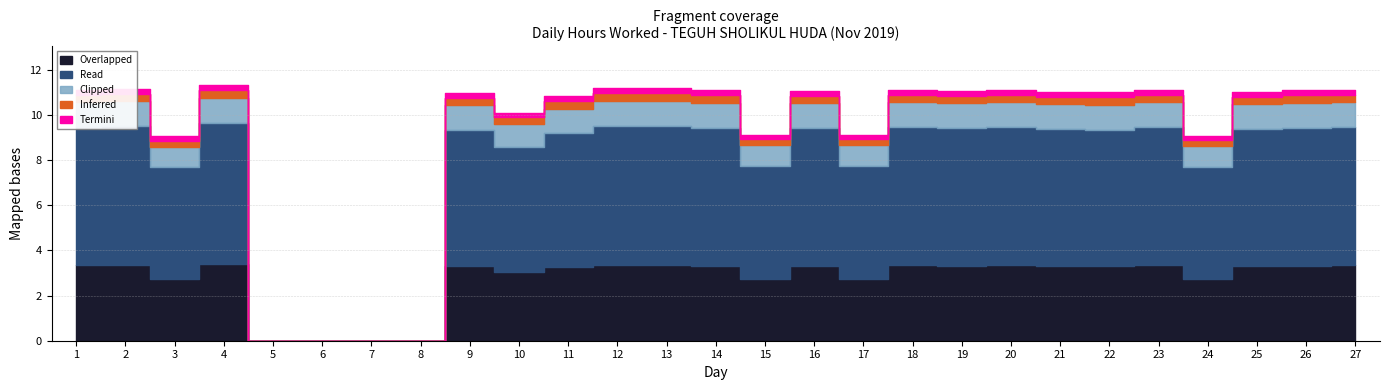

Reading right to left, extract all data points from this chart.

11.1	11.1	11.0	9.1	11.1	11.0	11.0	11.1	11.1	11.1	9.1	11.1	9.1	11.1	11.2	11.2	10.8	10.1	11.0	0.0	0.0	0.0	0.0	11.3	9.1	11.2	11.1